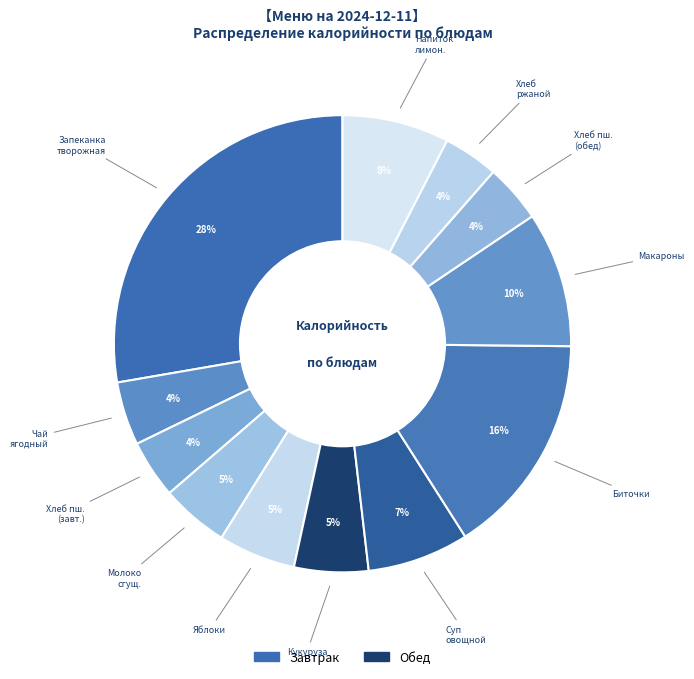

To the nearest percent, what is the difference between the largest and smallest slice percentages?

24%